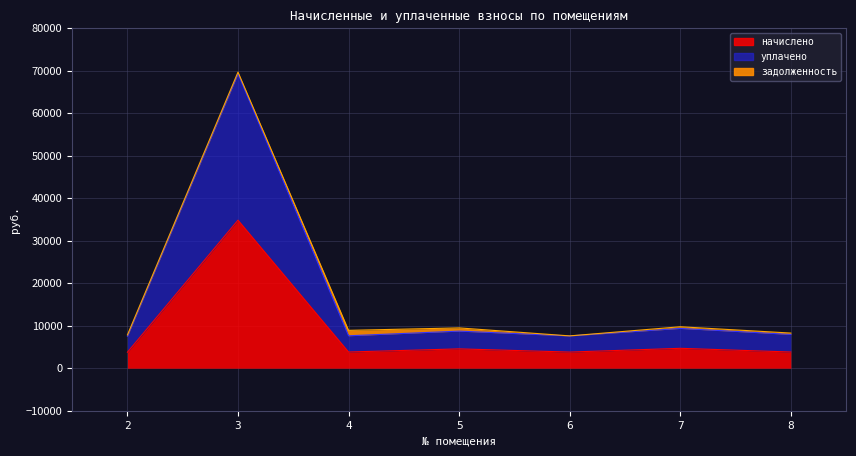

At which label does уплачено reach its peak?

3